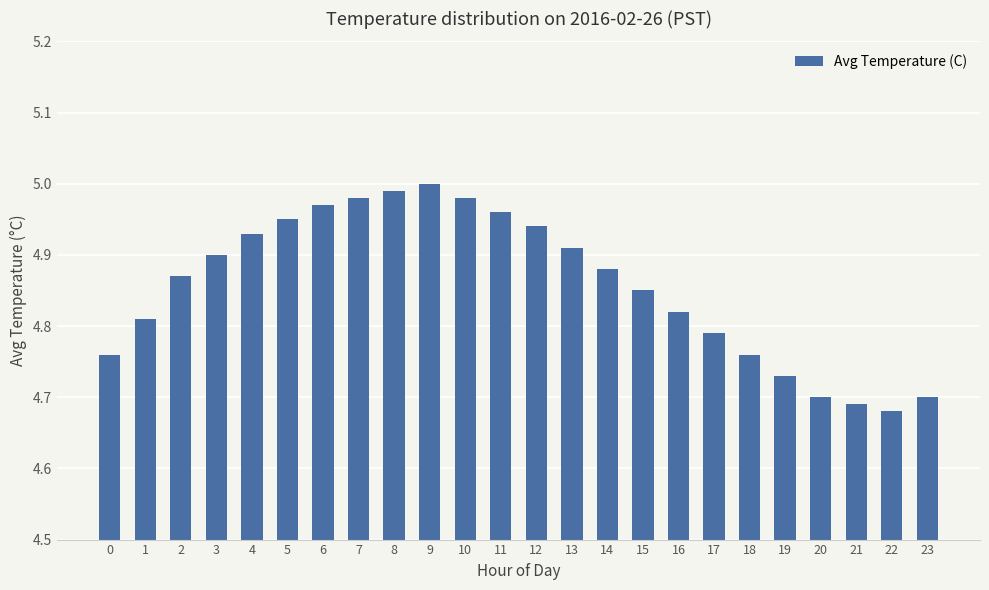

True or false: the data shows 1.6 at 2.

False